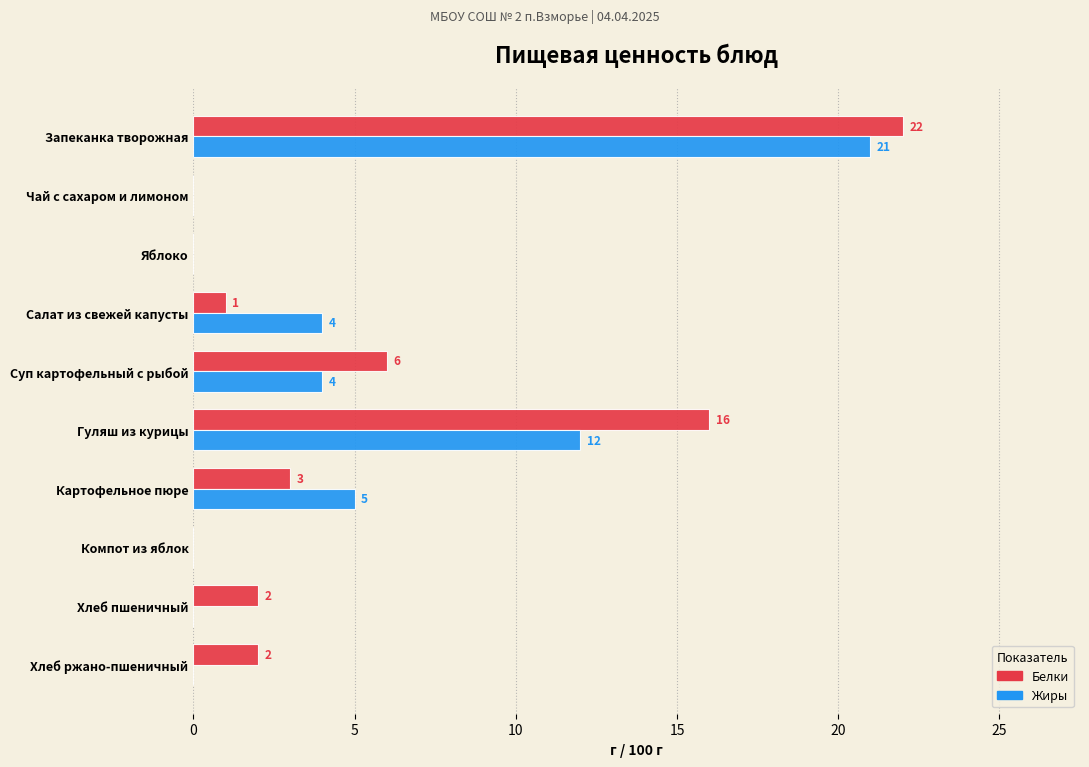

Between Запеканка творожная and Хлеб пшеничный, which series saw the biggest shift?

Жиры